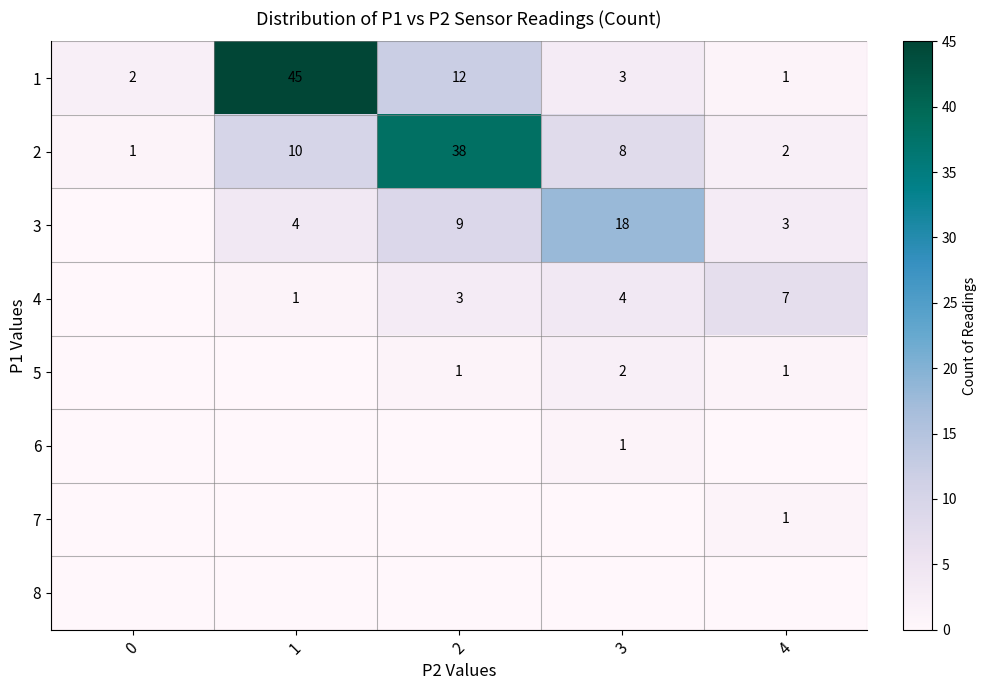

The value of 5 at 3 is 1. True or false?

False